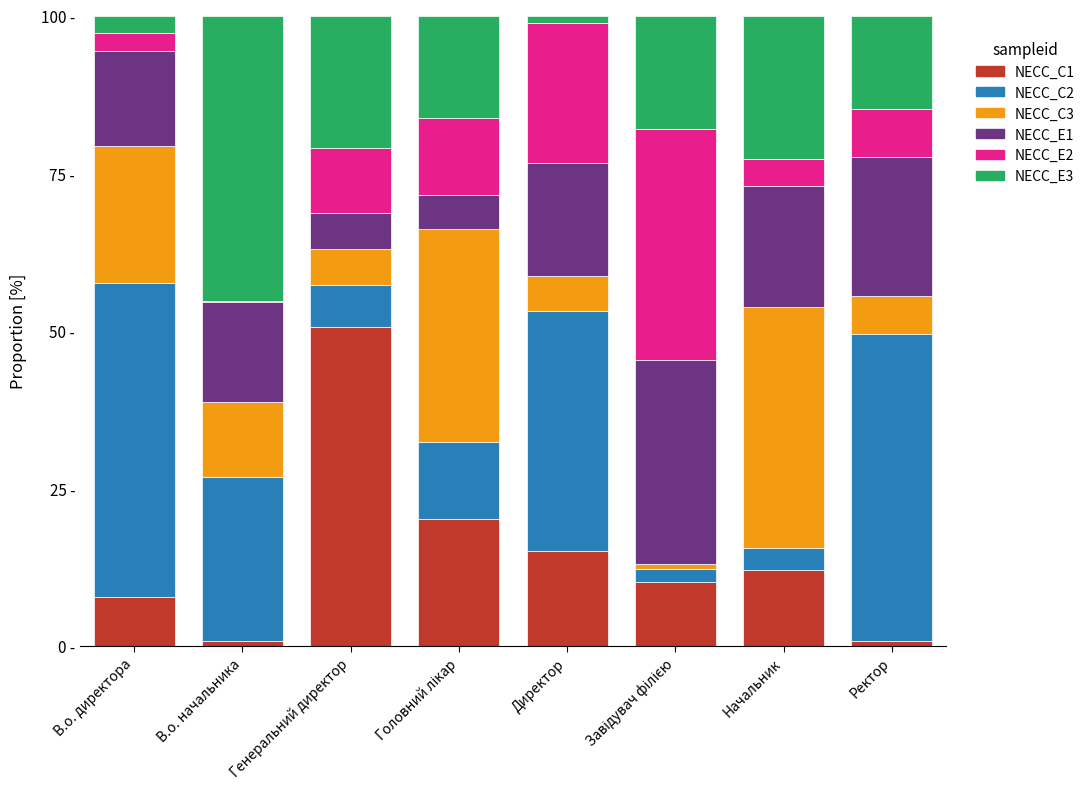

Which series changed the most between Директор and Начальник?

NECC_C2